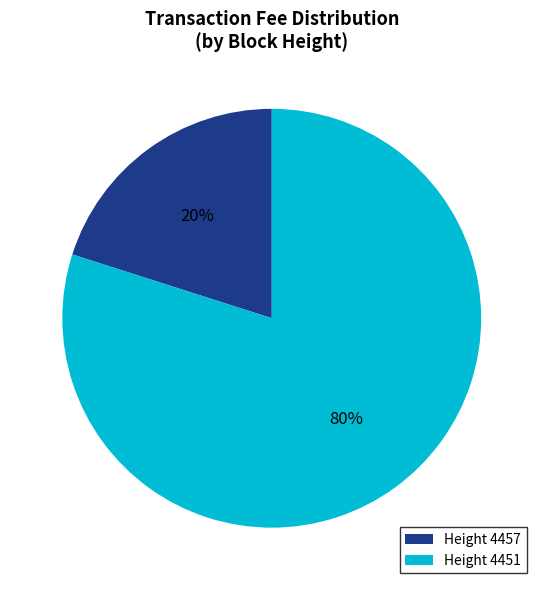

Combined, do Height 4451 and Height 4457 account for over 50%?

Yes